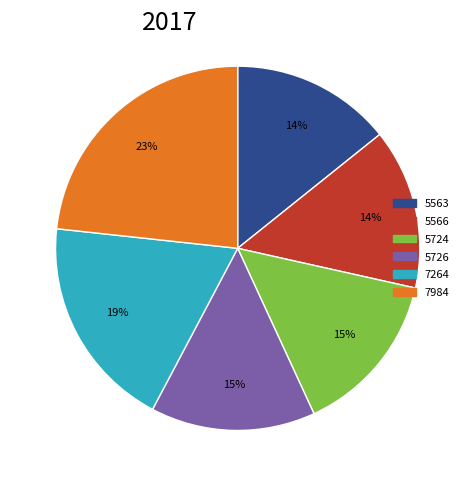

What percentage is the 5563 slice, to the nearest percent?

14%